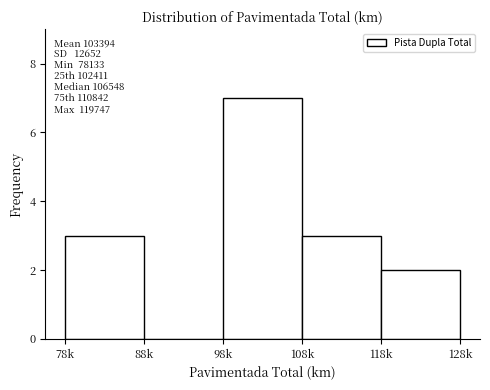

Reading left to right, list all the values displayed in this chart.

78k=3	88k=0	98k=7	108k=3	118k=2